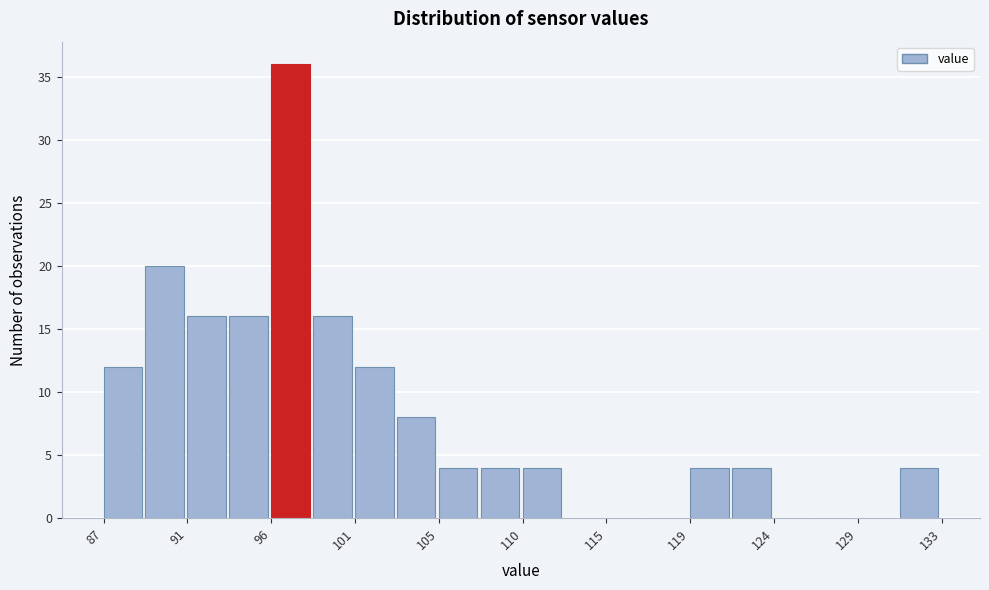

Reading left to right, transcribe this chart: for each bar, give the range it covers on the x-axis and its height. Neither the bar edges nor the heights are printed on the chart, so give them approximately, as read against the axes.

87.0 to 89.0: 12
89.0 to 91.5: 20
91.5 to 94.0: 16
94.0 to 96.0: 16
96.0 to 98.5: 36
98.5 to 101.0: 16
101.0 to 103.0: 12
103.0 to 105.5: 8
105.5 to 108.0: 4
108.0 to 110.0: 4
110.0 to 112.5: 4
112.5 to 115.0: 0
115.0 to 117.0: 0
117.0 to 119.5: 0
119.5 to 122.0: 4
122.0 to 124.0: 4
124.0 to 126.5: 0
126.5 to 129.0: 0
129.0 to 131.0: 0
131.0 to 133.5: 4